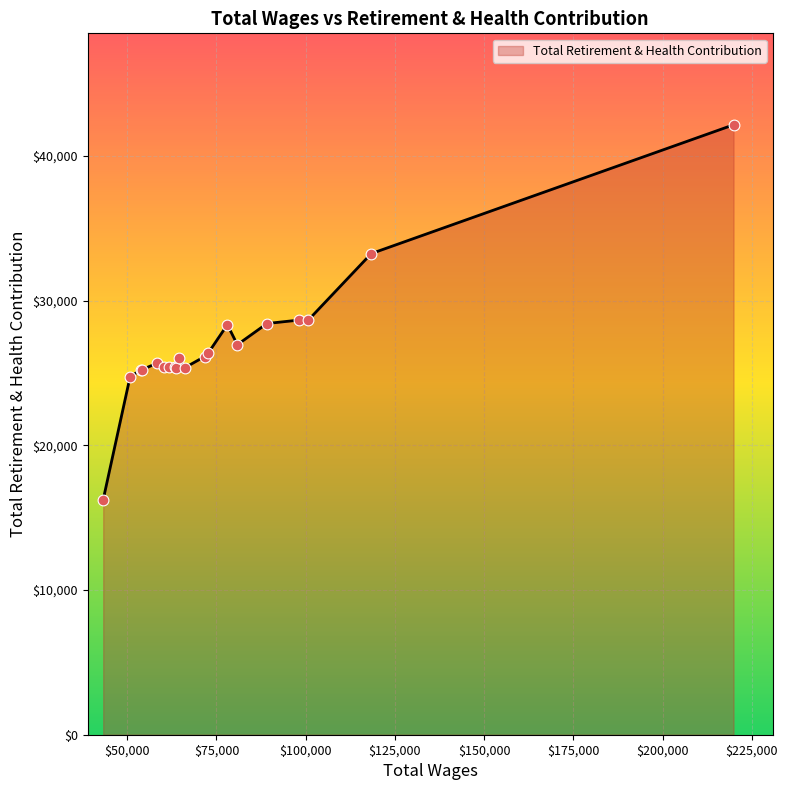

What is the maximum value shown in the chart?

42164